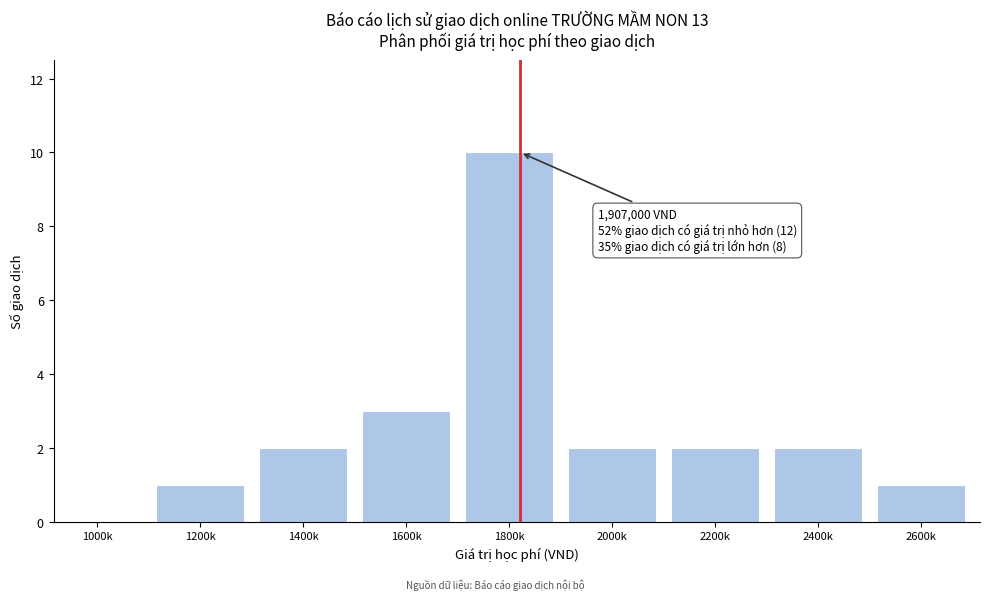

Reading left to right, transcribe all the data shown in this chart.

1000k=0	1200k=1	1400k=2	1600k=3	1800k=10	2000k=2	2200k=2	2400k=2	2600k=1